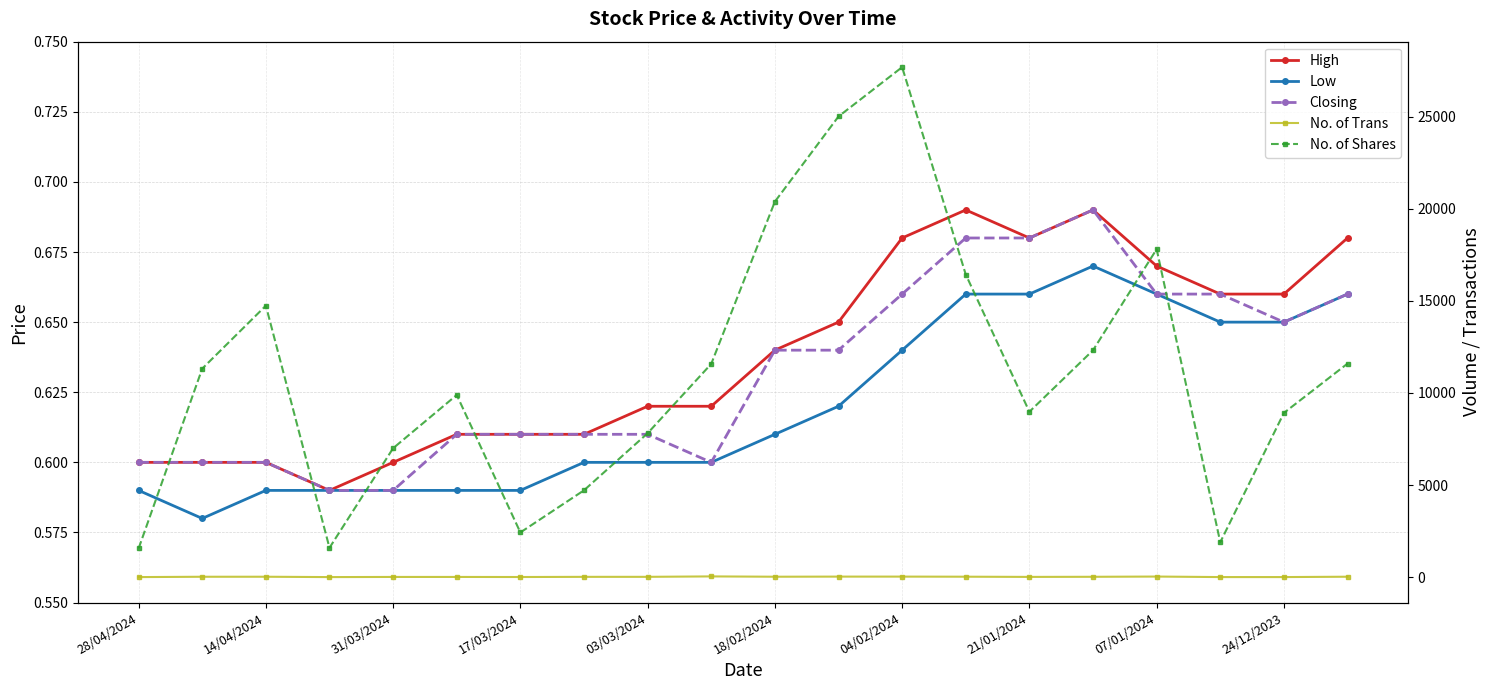

Is it true that No. of Shares equals 8918.0 at 24/12/2023?

True